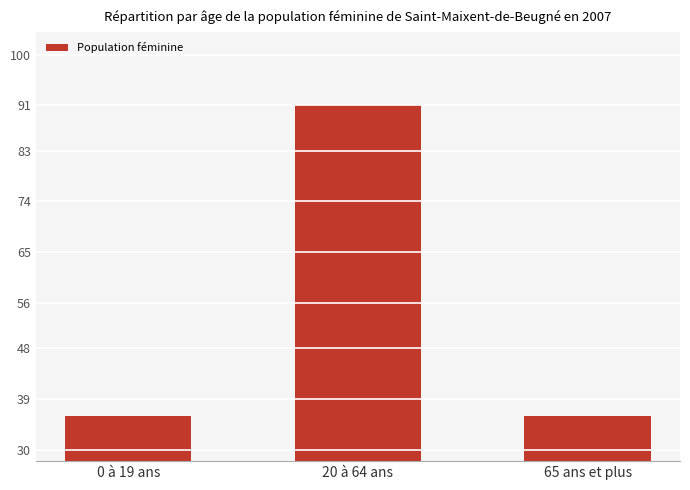

What is the label of the 1st bar from the right?

65 ans et plus